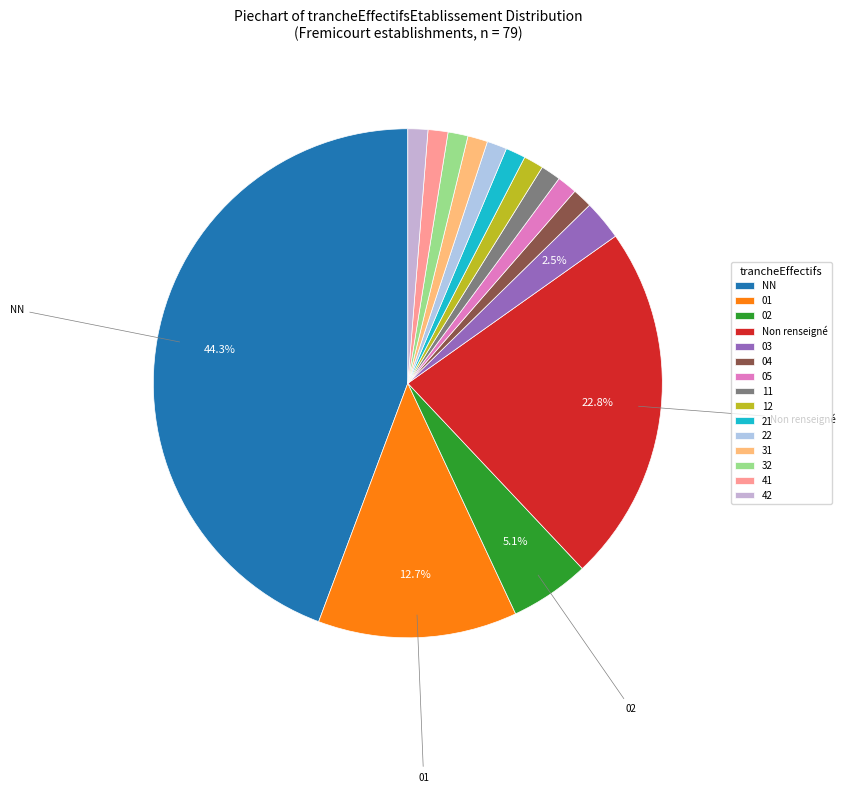

To the nearest percent, what percentage of the pie is 32?

1%